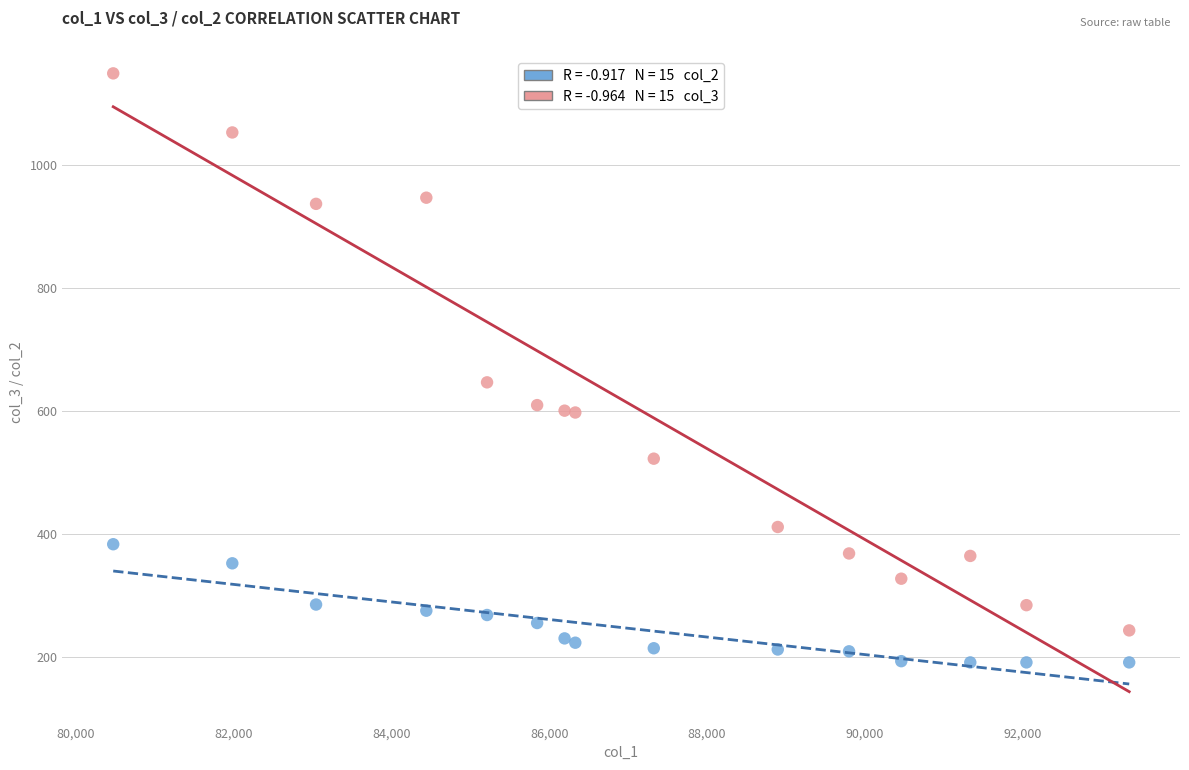

Across all series, what Y value is closest to 670?

647